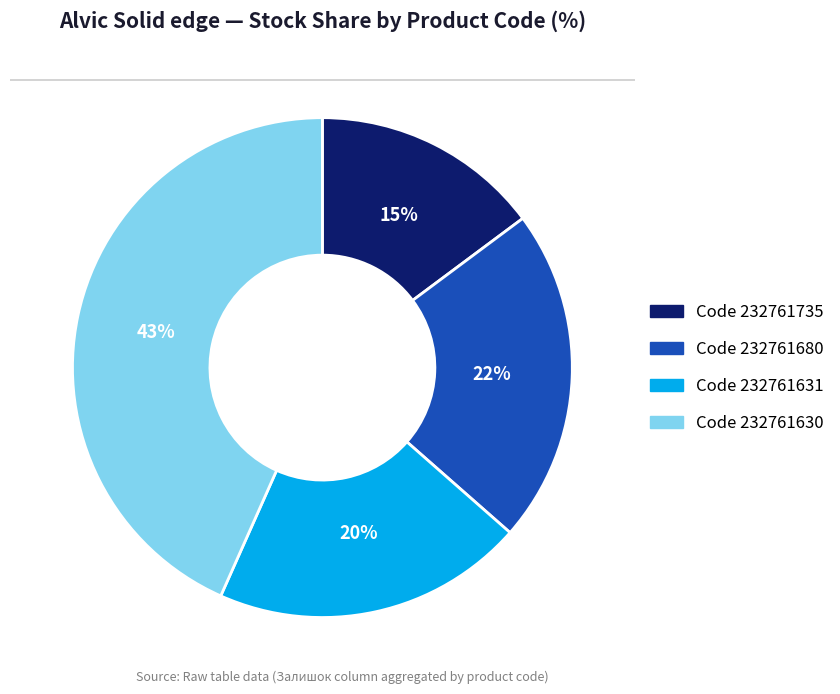

Which slice is the largest?

Code 232761630